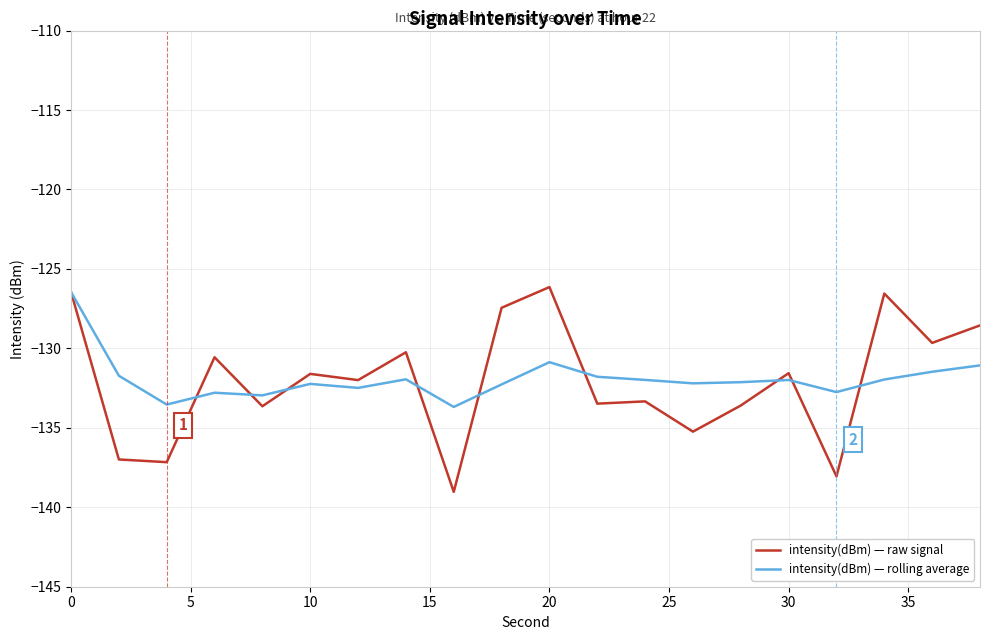

What is the minimum value shown in the chart?

-139.0